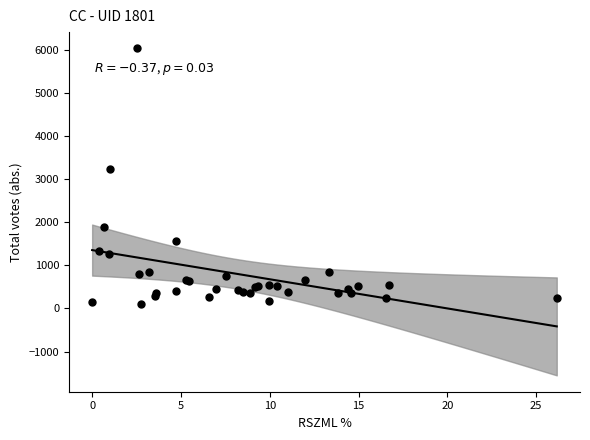

What Y value in the scatter plot is closest to 3074?

3234